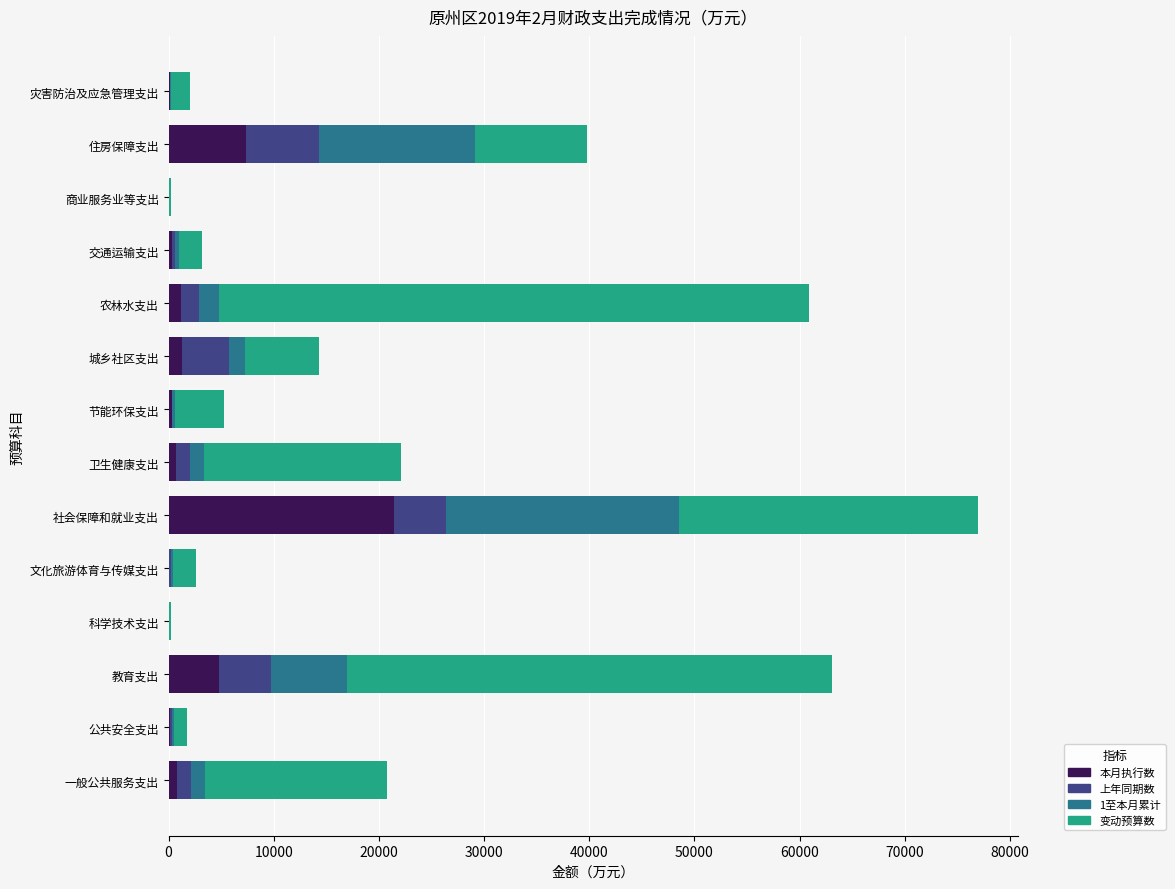

Which category has the highest value in the 本月执行数 series?

社会保障和就业支出